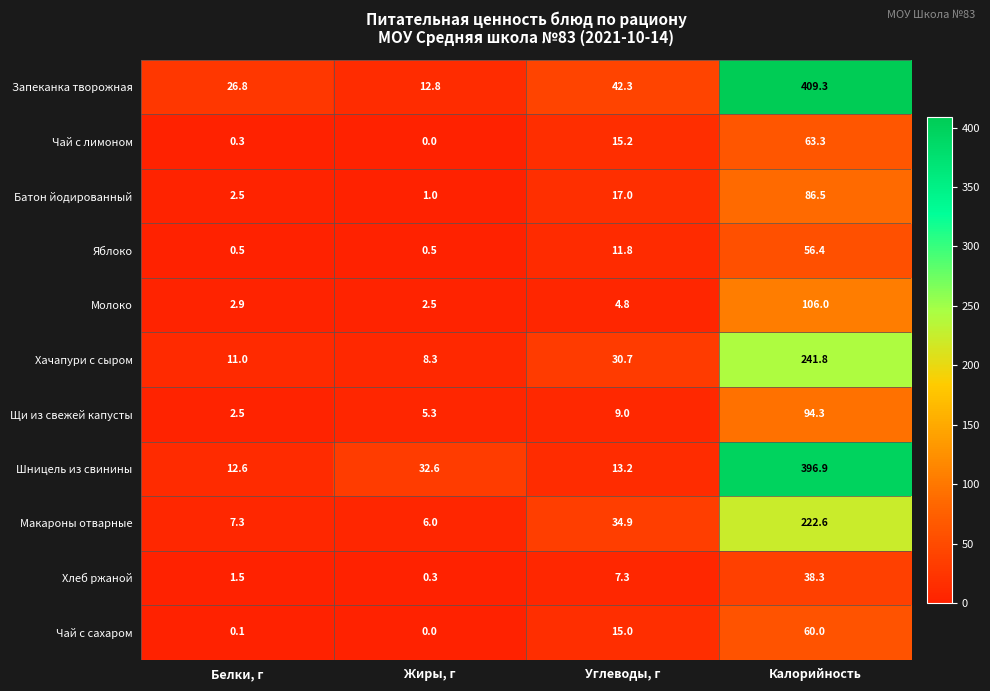

At which category is the sum across all series the highest?

Калорийность